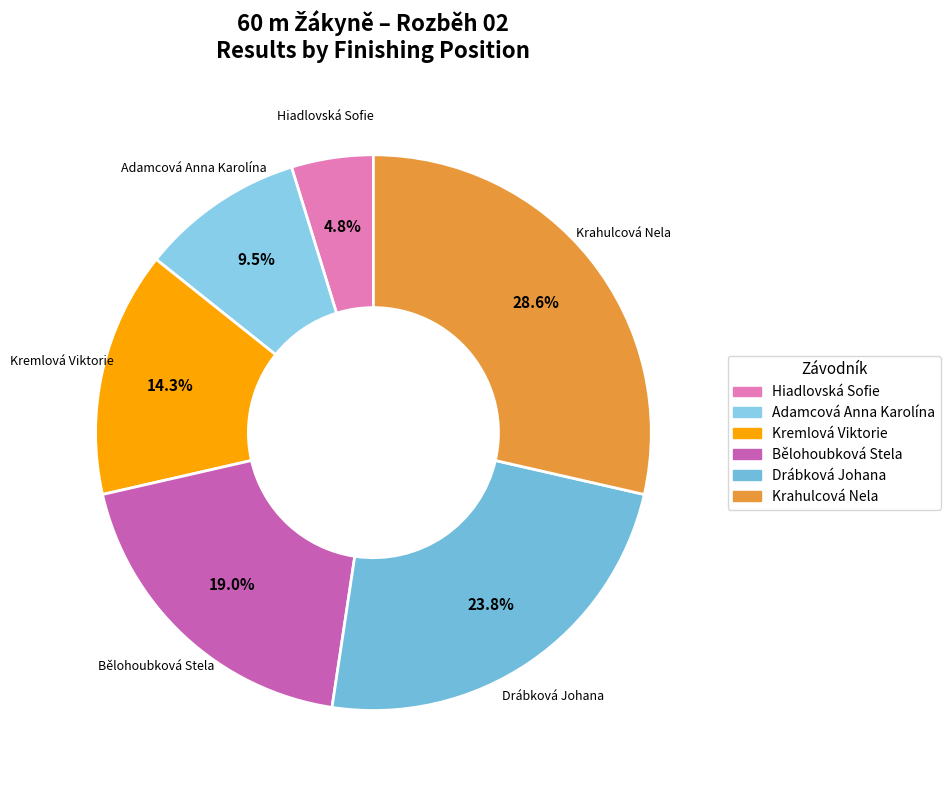

To the nearest percent, what is the average slice percentage?

17%